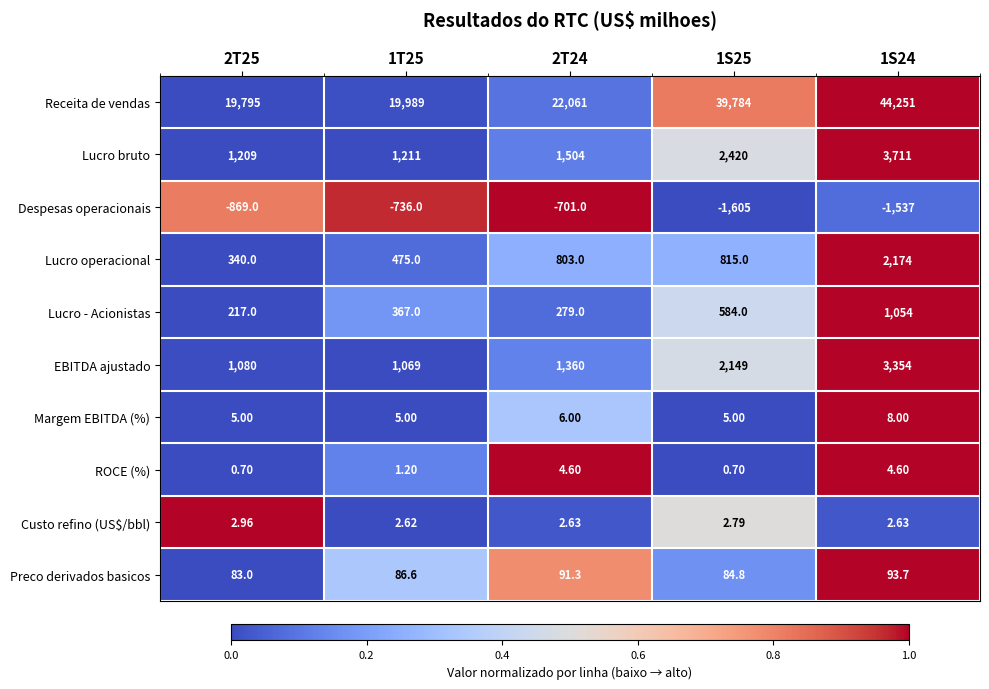

At 2T24, list the series in order from smallest to largest.

Despesas operacionais, Custo refino (US$/bbl), ROCE (%), Margem EBITDA (%), Preco derivados basicos, Lucro - Acionistas, Lucro operacional, EBITDA ajustado, Lucro bruto, Receita de vendas